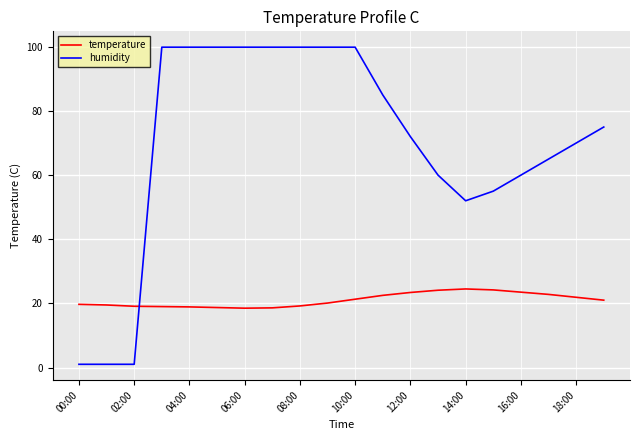

Rank the series by their average value, from lowest to highest.

temperature, humidity